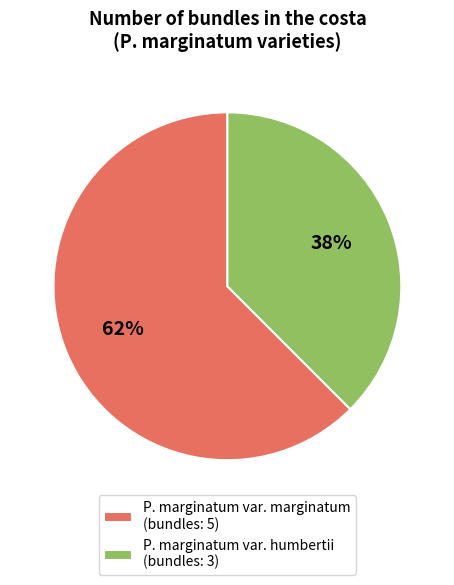

Does P. marginatum var. humbertii account for over 50% of the chart?

No